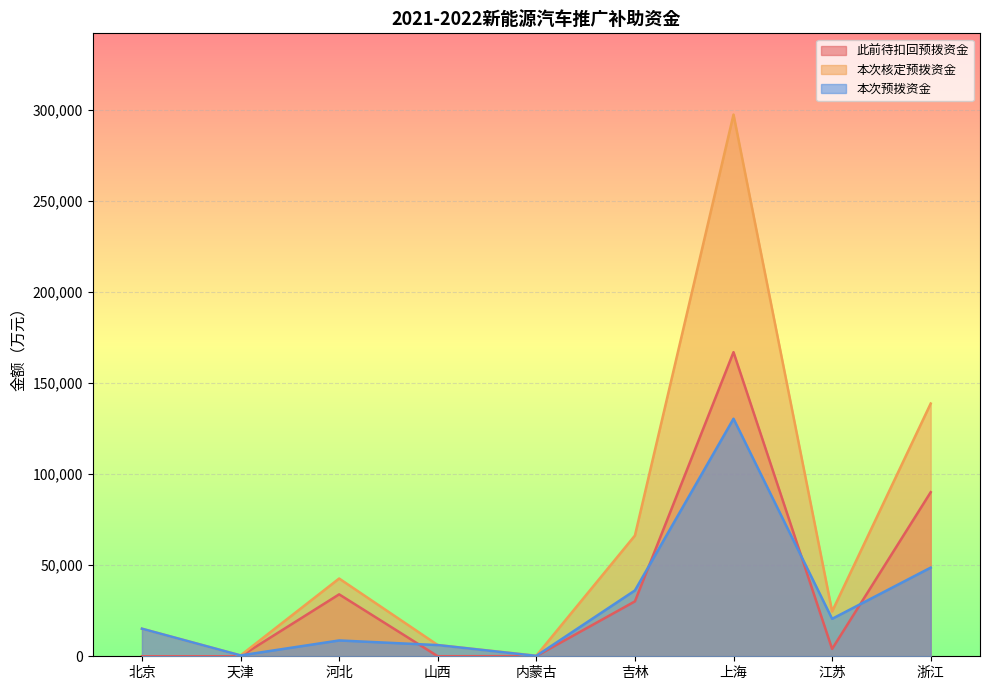

Read the 此前待扣回预拨资金 value at 吉林, to the nearest 50.

30150